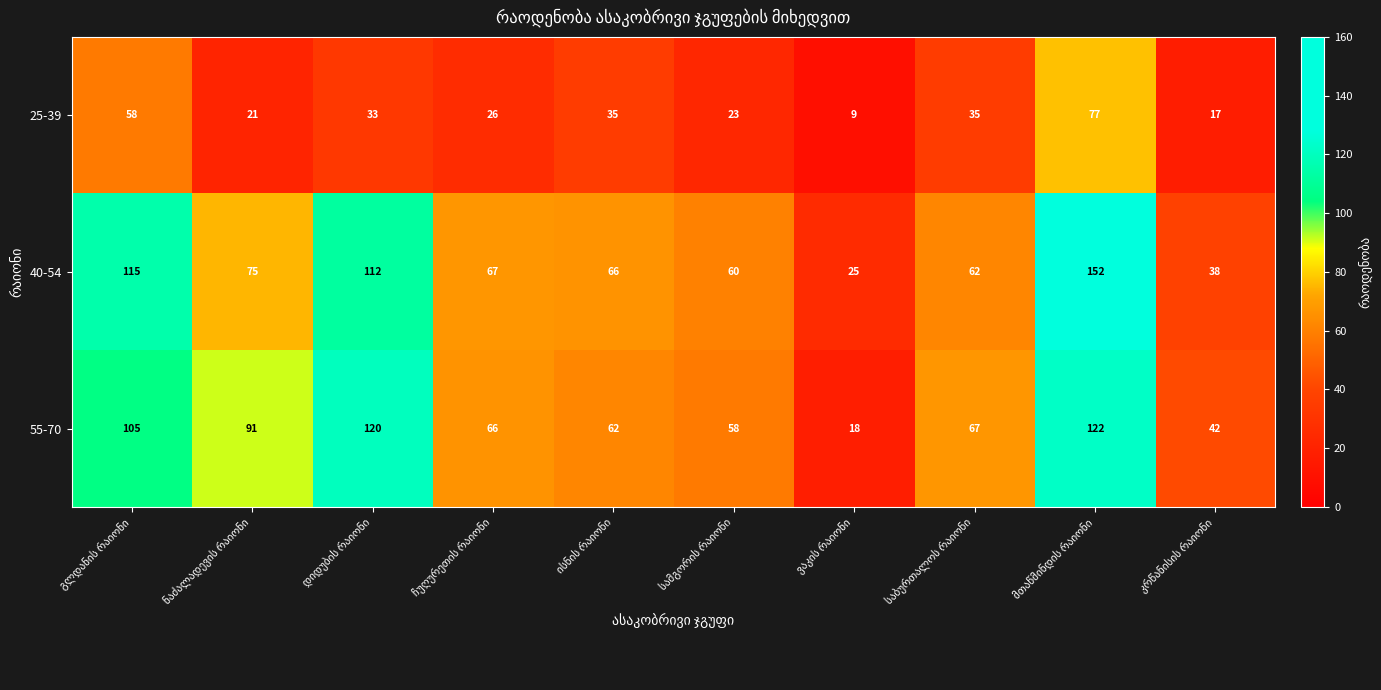

What is the difference between the maximum and minimum values in the 40-54 series?

127